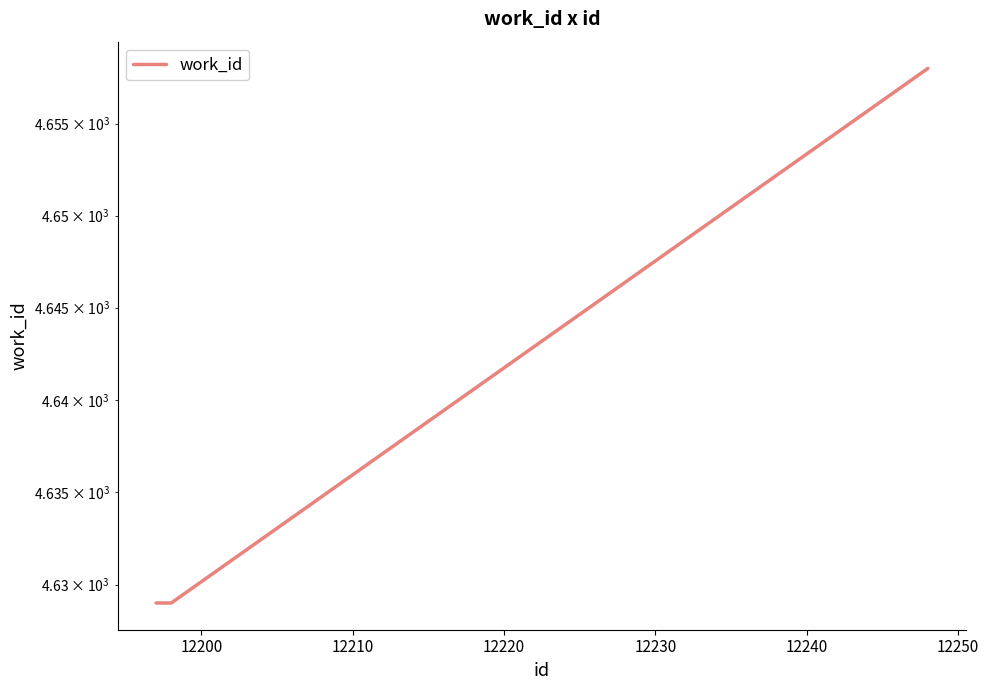

How many series are shown in this chart?

1